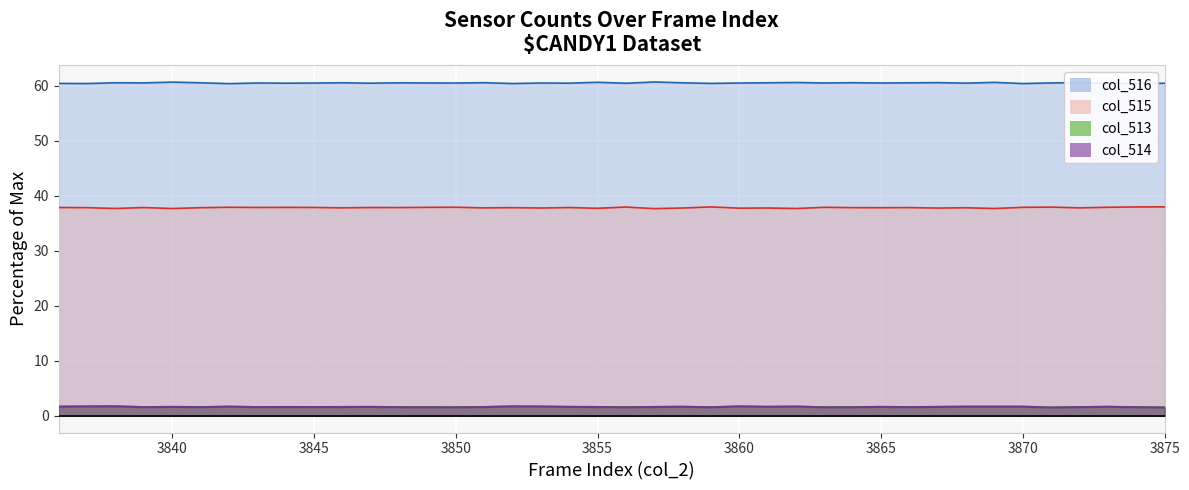

Is the value of col_515 at 3841 greater than the value of col_514 at 3850?

Yes